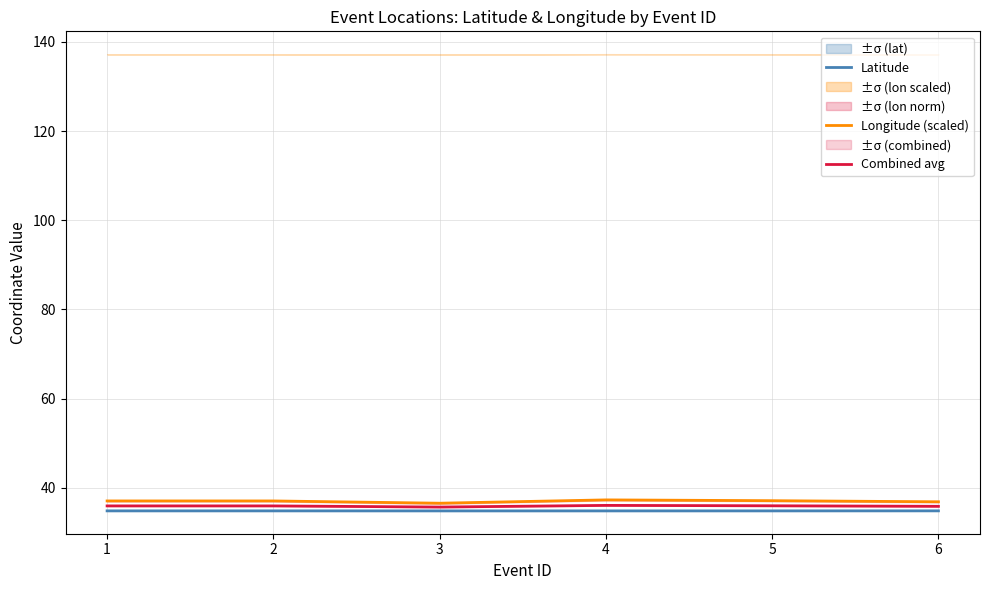

What is the difference between the Combined avg values at 5 and 4?

0.1